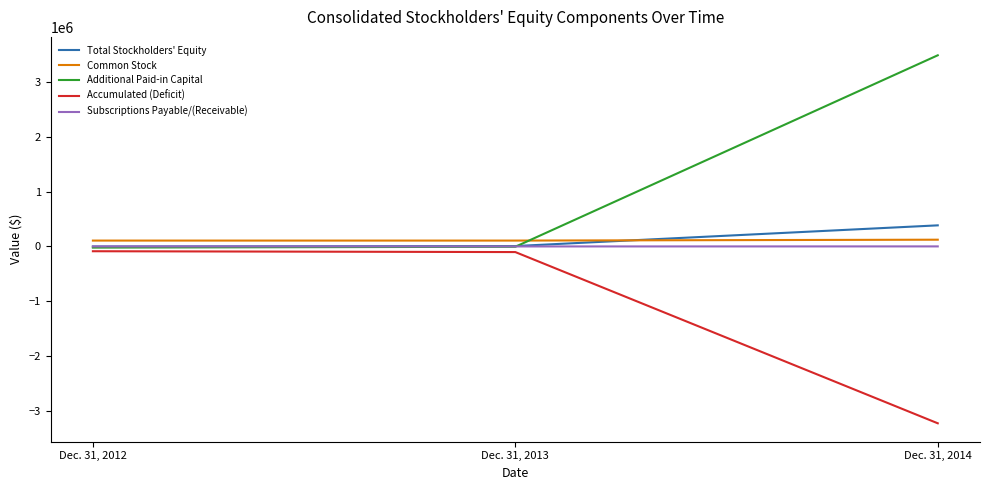

What is the maximum value shown in the chart?

3480934